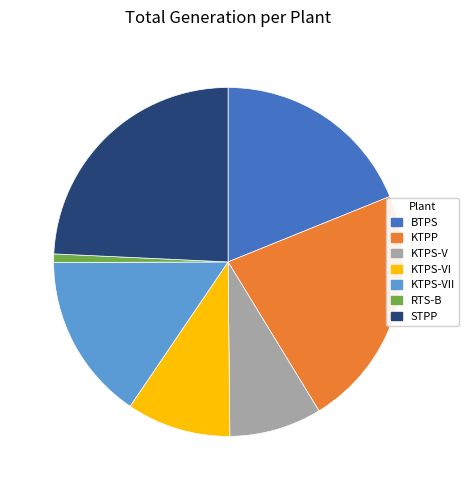

Approximately how many times larger is the value at KTPS-VI compared to KTPS-V?

1.1